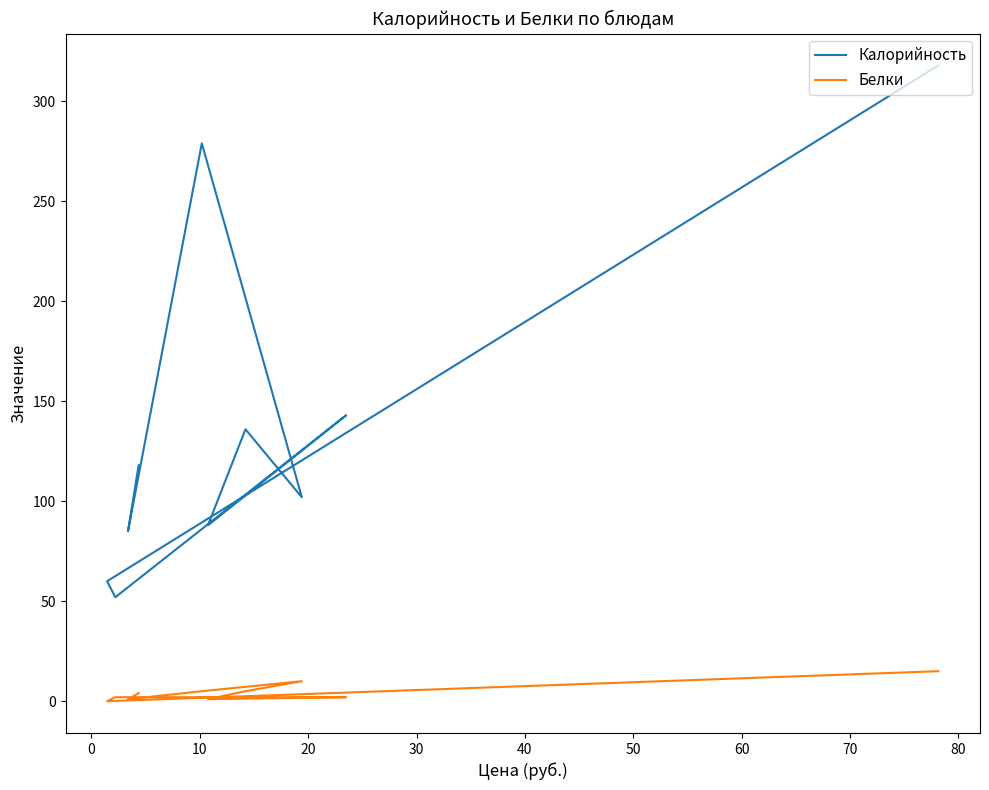

Is it true that Белки equals 3 at 20?

False